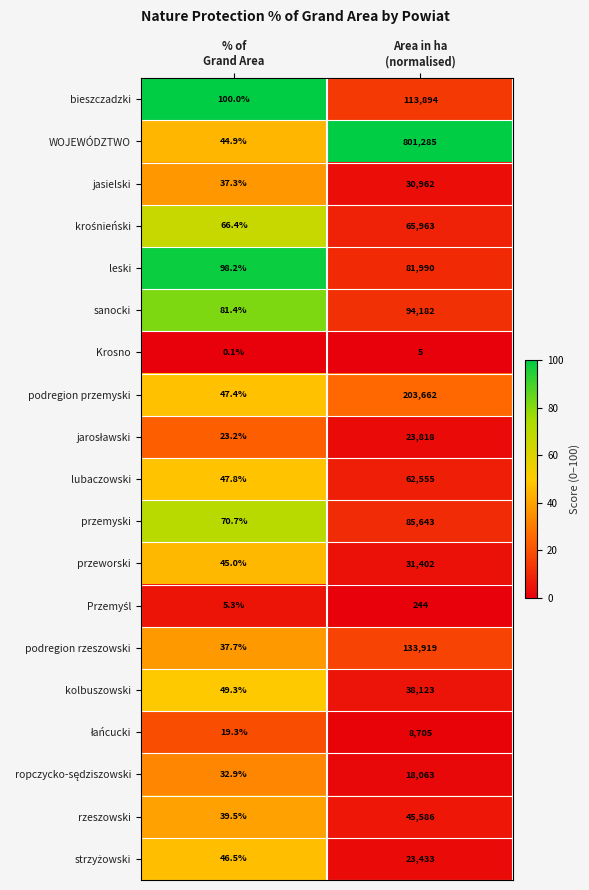

Which series has the widest spread of values?

WOJEWÓDZTWO